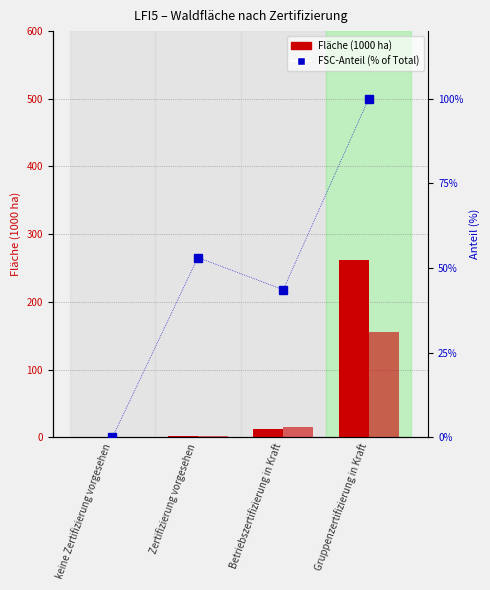

What is the average value of the FSC (1000 ha) series?

68.8